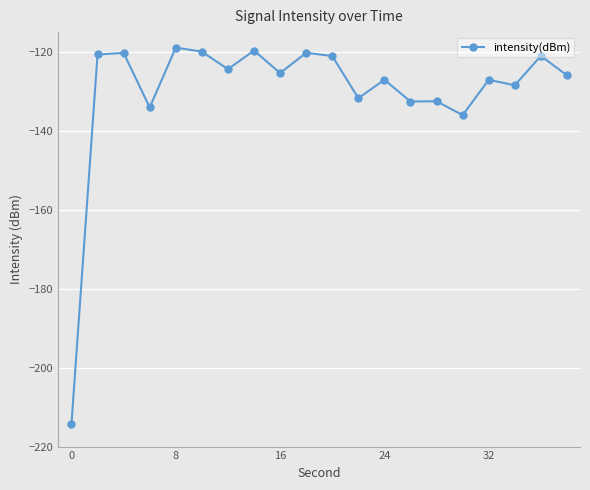

What is the value of the 13th point from the left?

-127.1